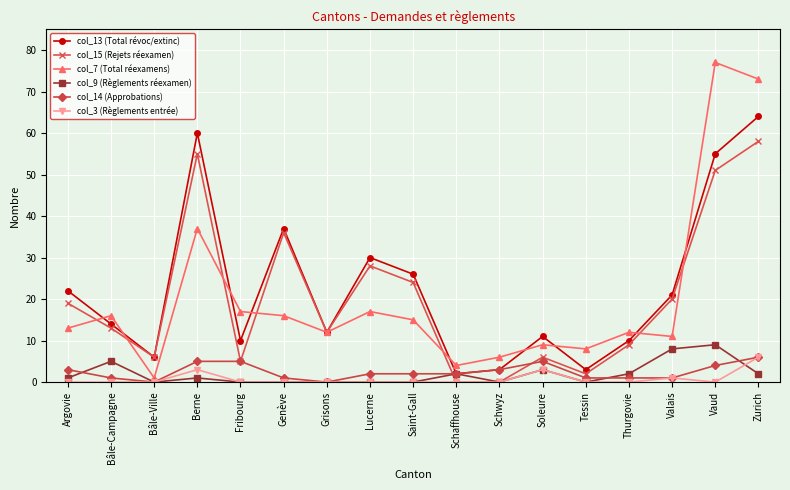

How many categories are shown in the chart?

17